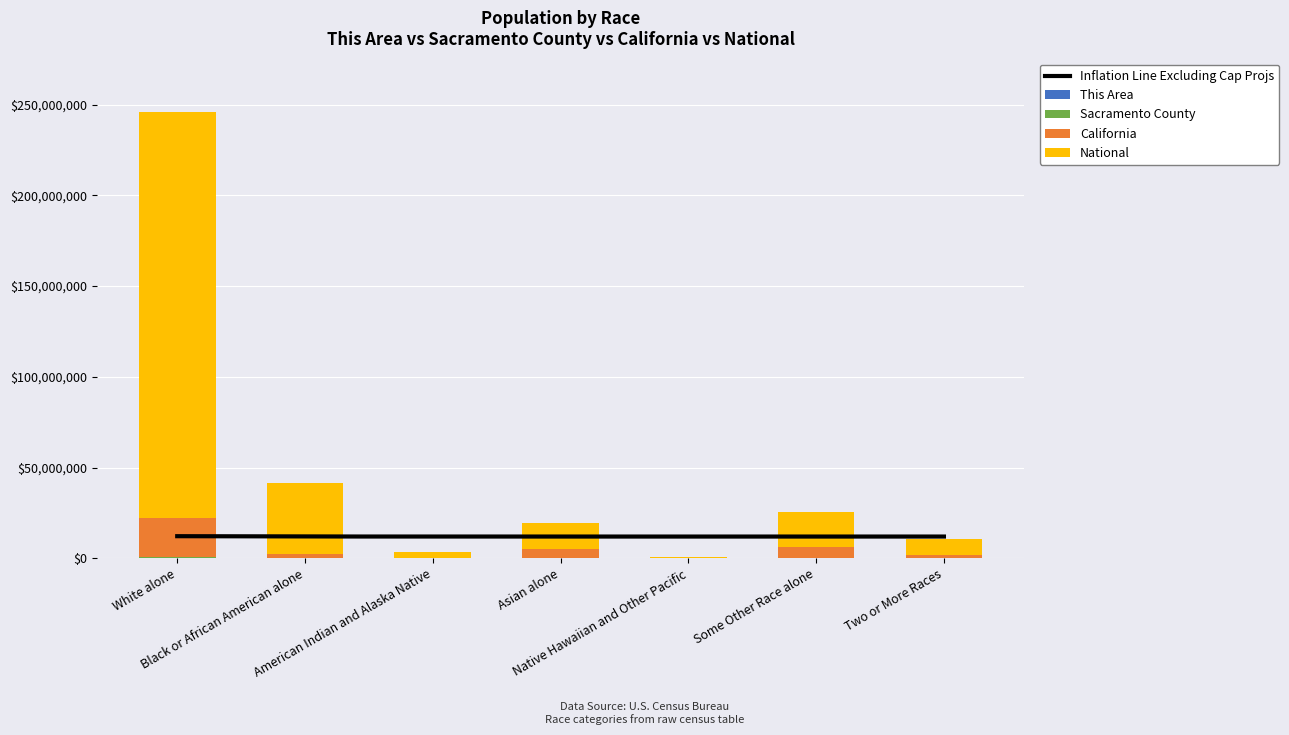

Does the chart contain stacked bars?

No